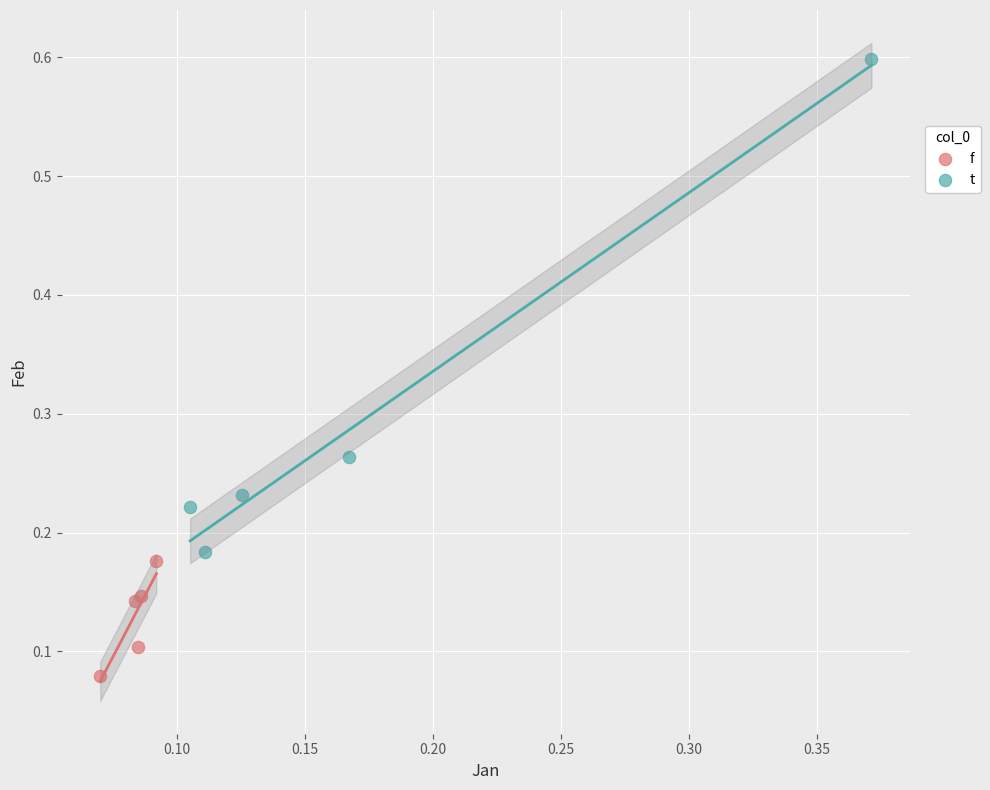

Which series contains the lowest Y value?

f